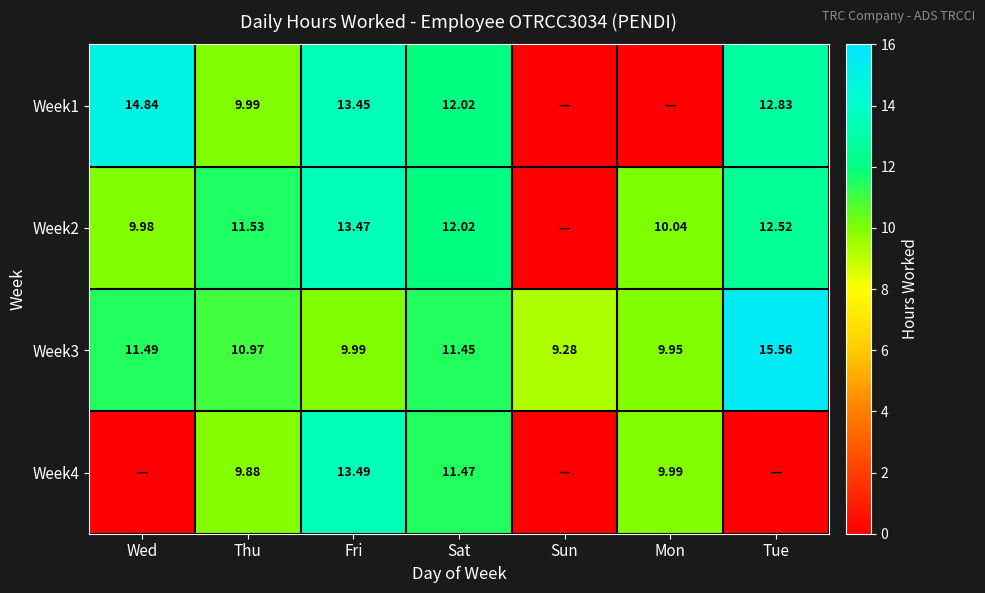

True or false: Week3 has a value of 3.5 at Fri.

False